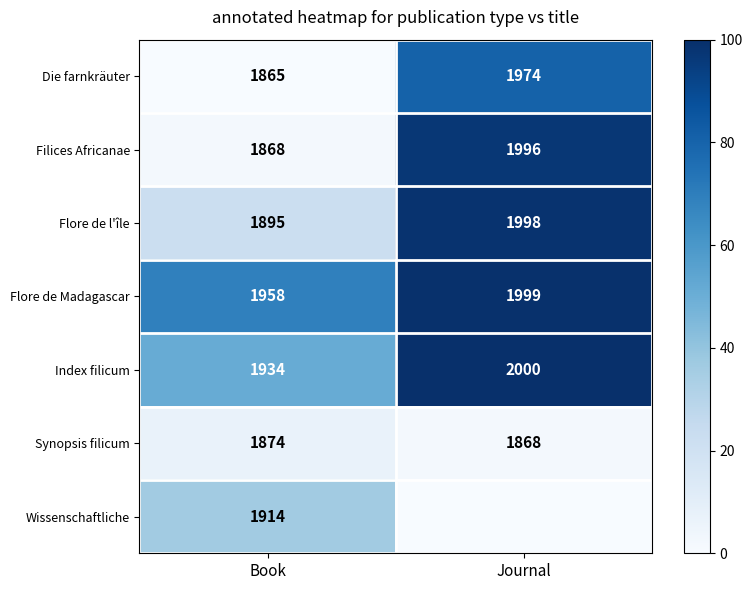

The Synopsis filicum series shows 1868 at Journal. True or false?

True